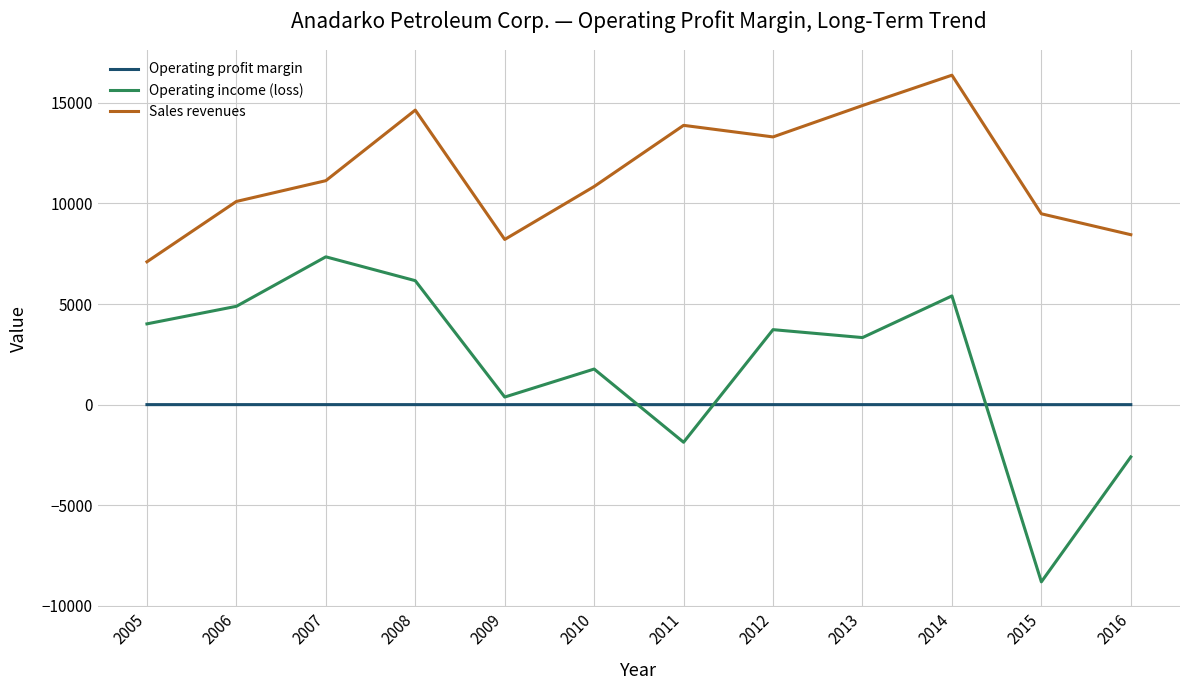

True or false: Operating income (loss) has a value of 1949.4 at 2013.

False